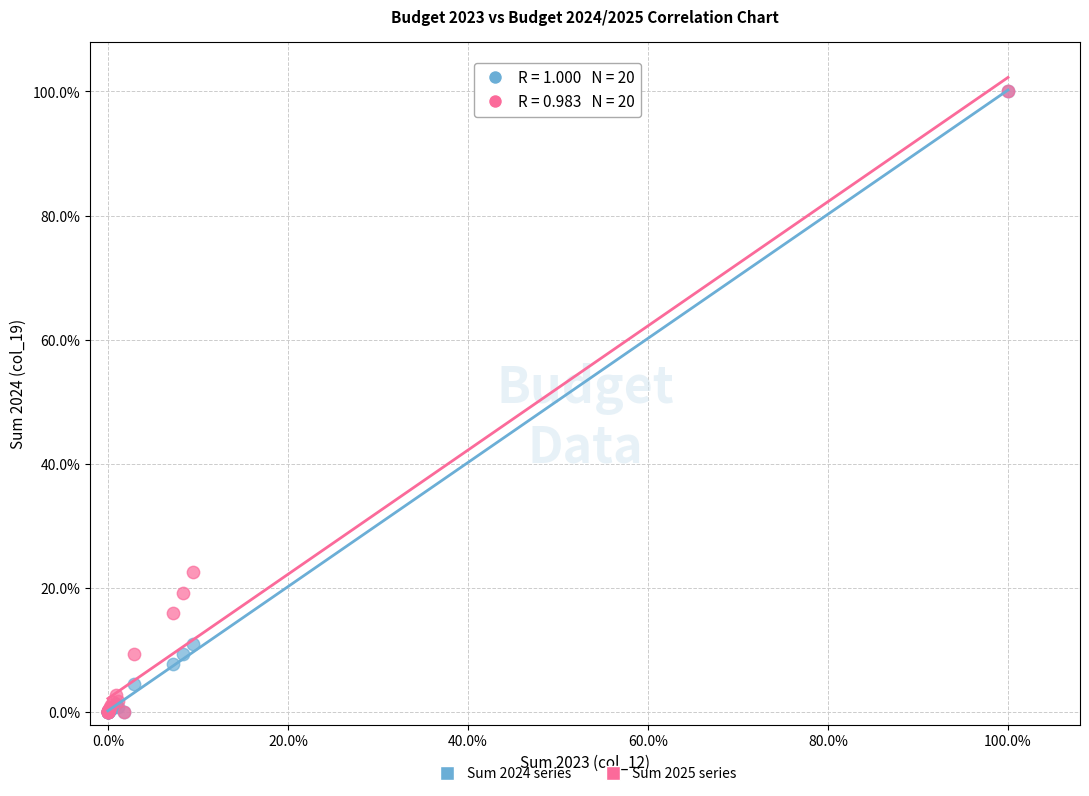

What are all the series names shown in the legend?

Sum 2024 series, Sum 2025 series